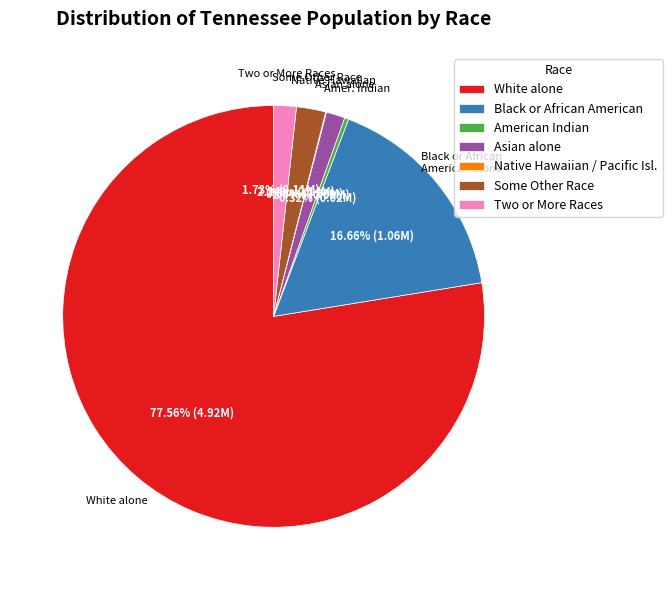

What is the ratio of the value at Two or More Races to the value at Asian alone?

1.2